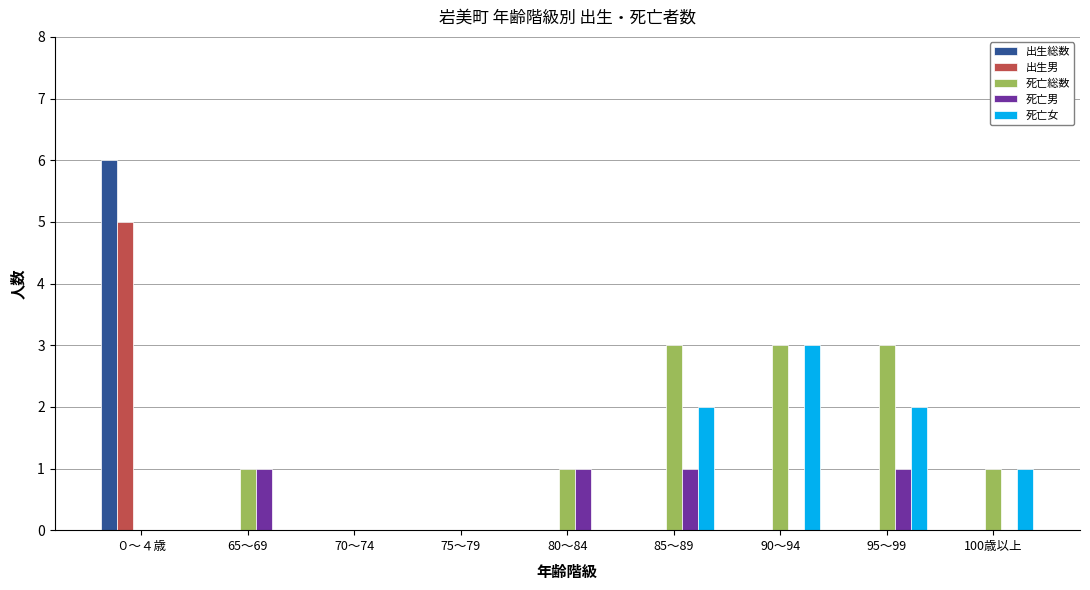

True or false: 出生総数 has a value of 6 at ０～４歳.

True